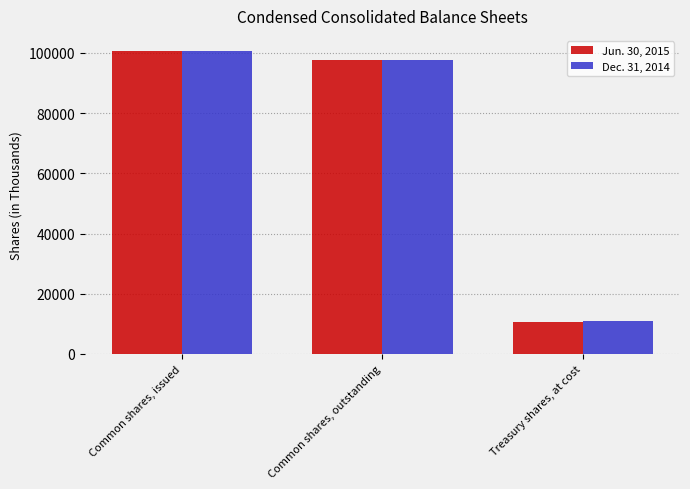

What is the smallest value displayed?

10714